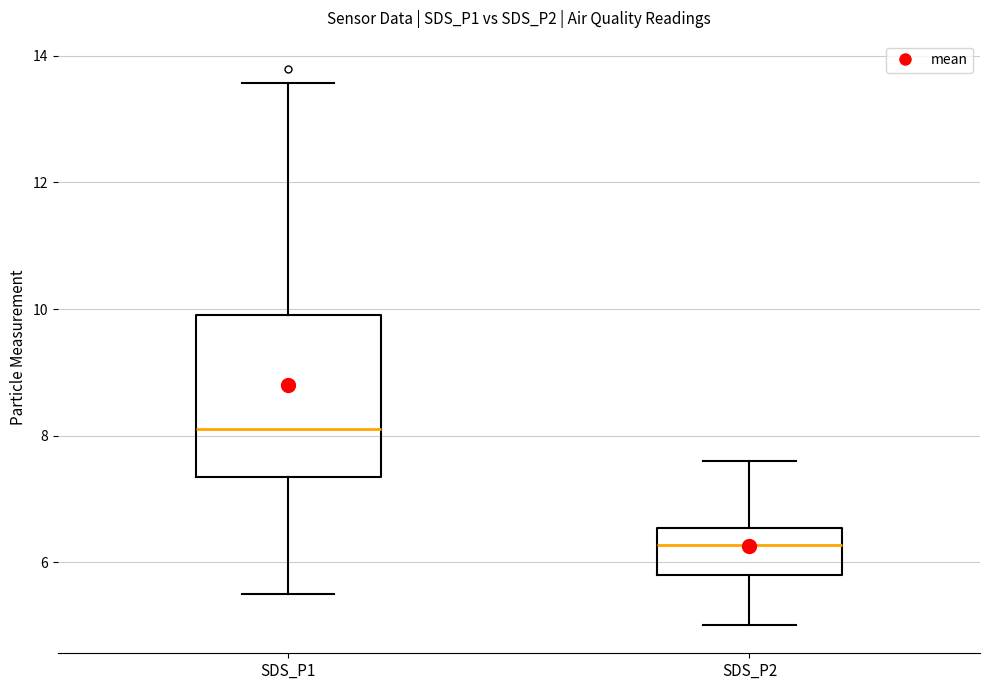

Reading left to right, transcribe this box plot: for each box, give where its median line is, the range the box spans, and where its two whiskers end, as read against the y-axis. The values are not printed on the chart, so give them approximately, as read against the axis.

SDS_P1: median 8.2, box 7.4 to 9.8, whiskers 5.6 to 13.6
SDS_P2: median 6.2, box 5.8 to 6.6, whiskers 5.0 to 7.6